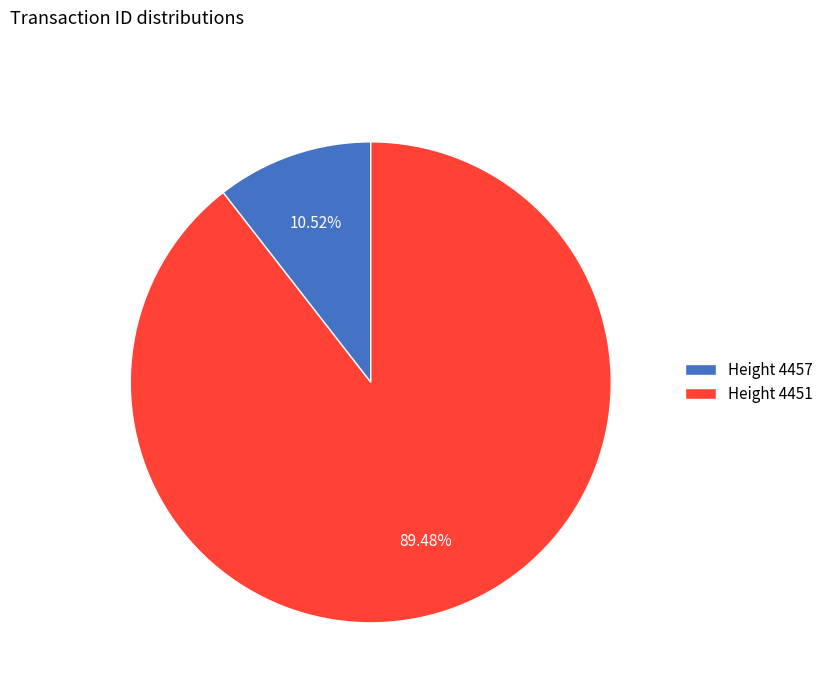

Is the sum of Height 4457 and Height 4451 greater than half?

Yes